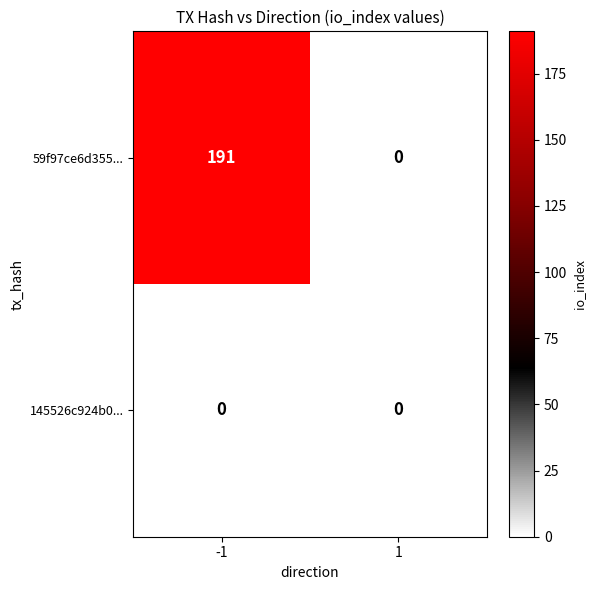

What is the total value across all series at -1?

191